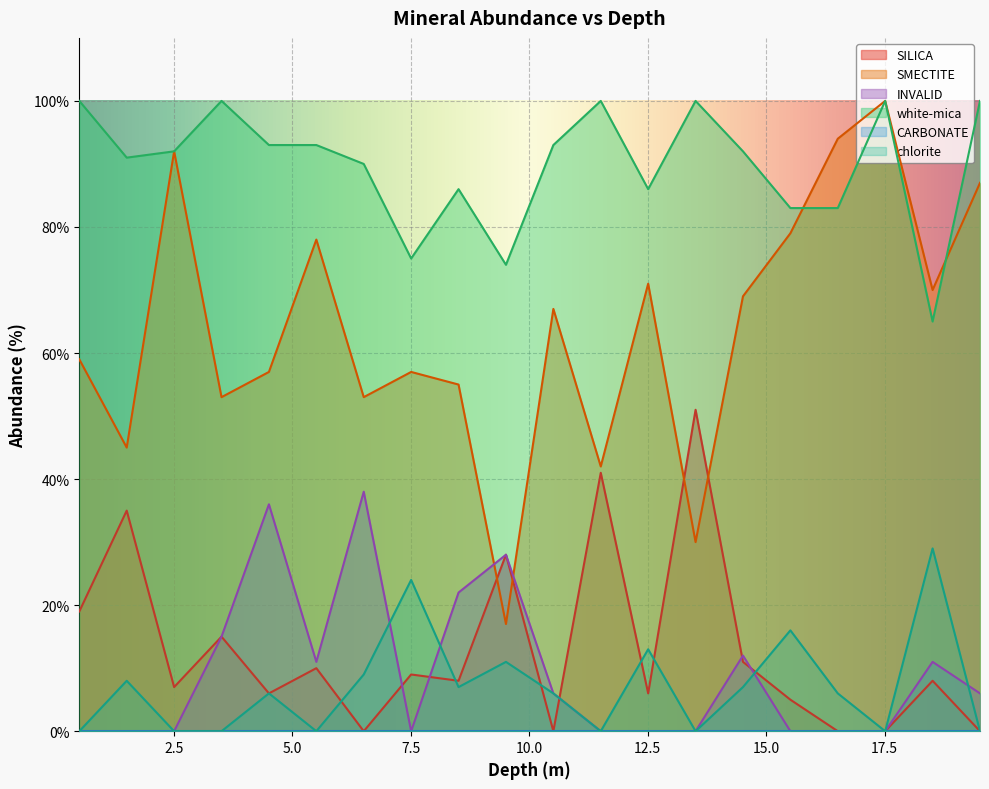

What is the label of the 4th point from the left?

3.51